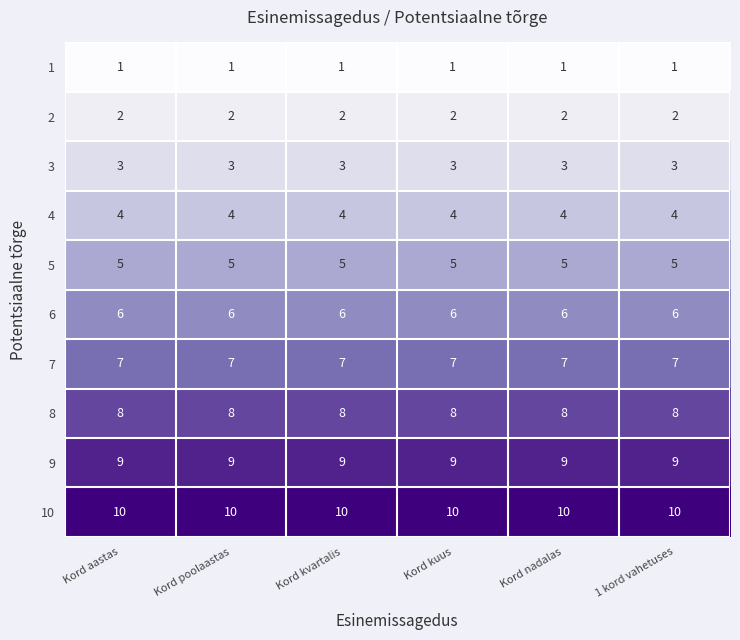

What is the smallest value displayed?

1